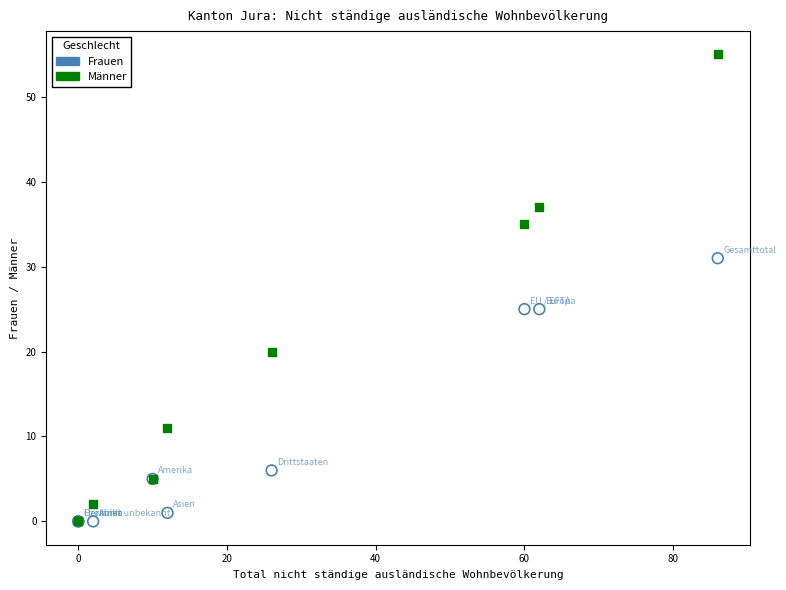

In the Frauen series, what Y value is closest to 15?

6